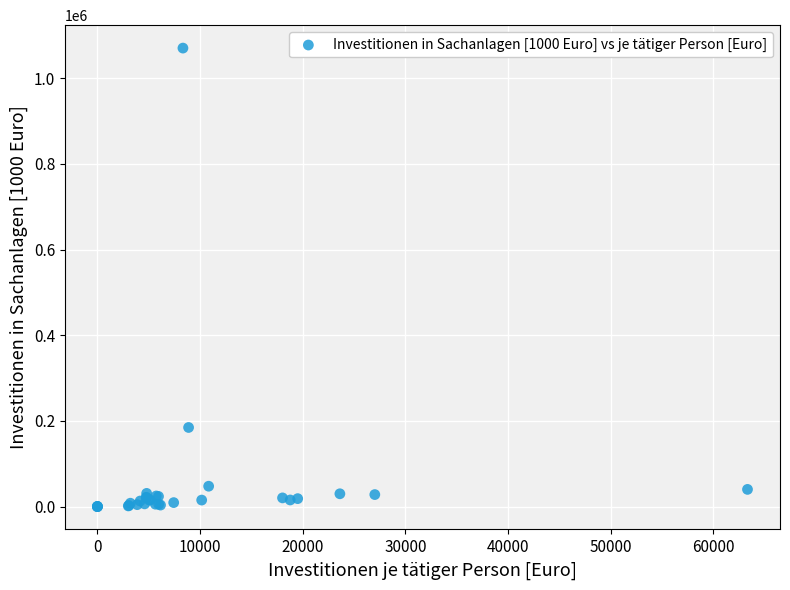

What Y value in the scatter plot is closest to 535096?

184549.7